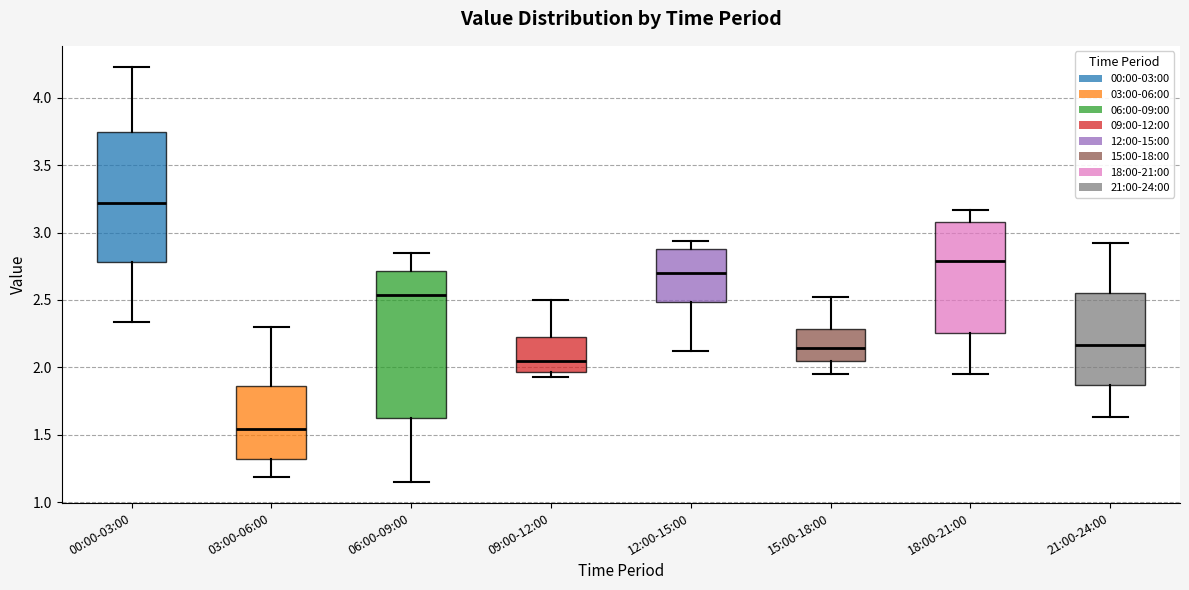

Comparing the boxes themselves (not the whiskers), which one is the tallest?

06:00-09:00